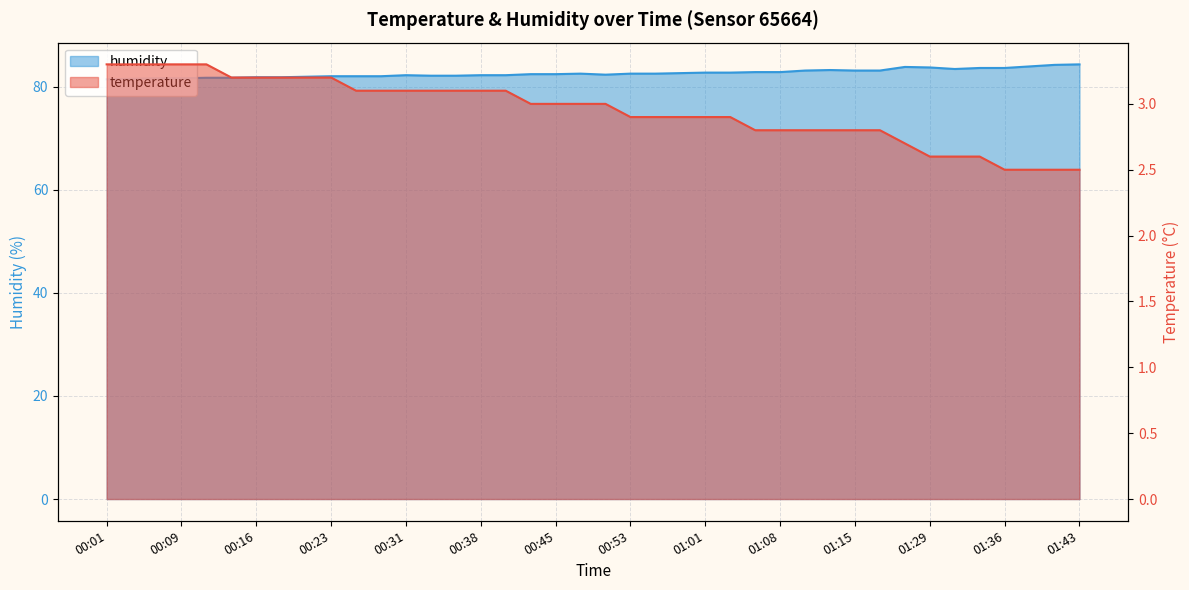

True or false: temperature has more than 0 interior local peaks.

False